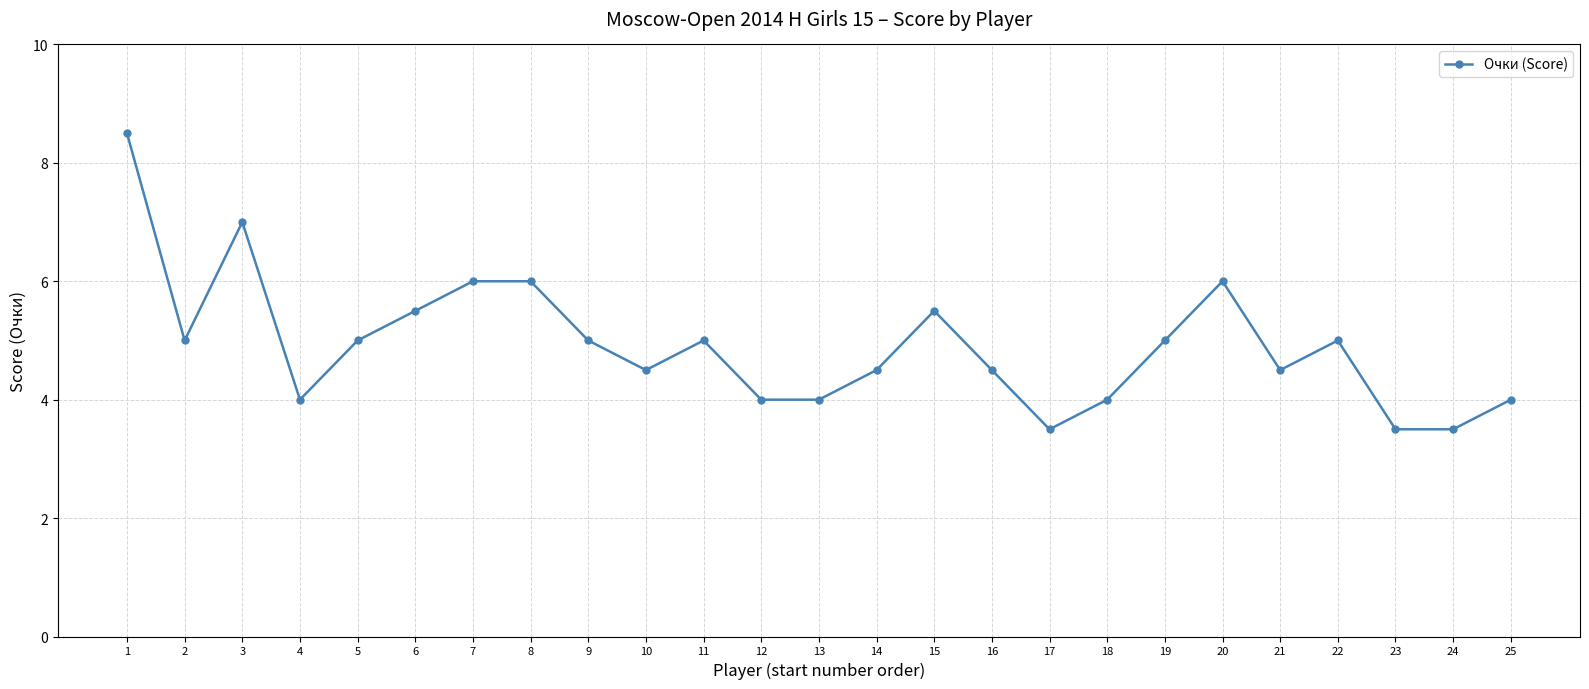

How many lines are shown in the chart?

1